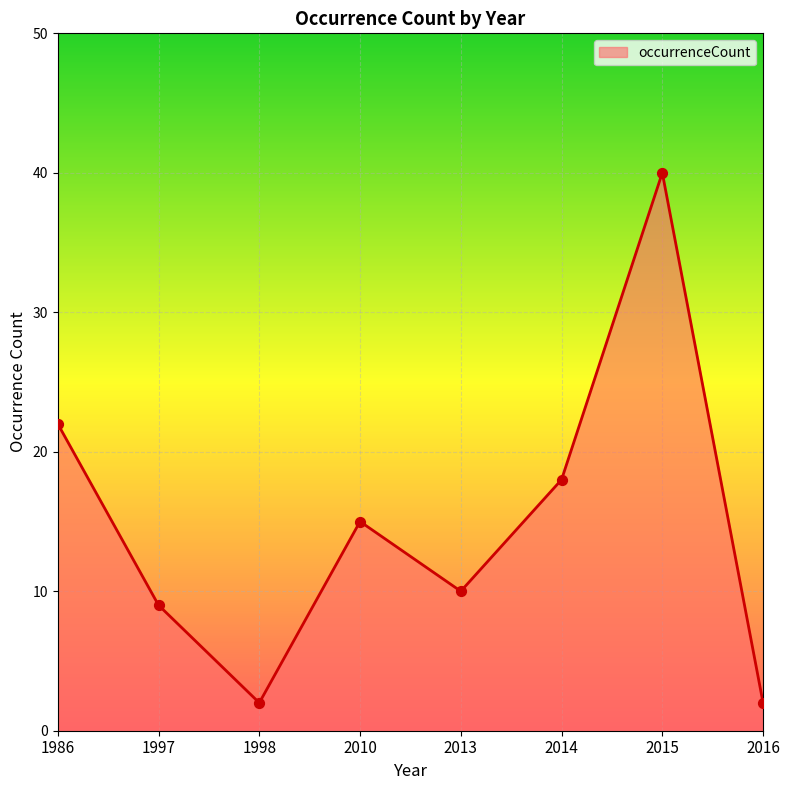

Which has a higher value, 2014 or 2015?

2015